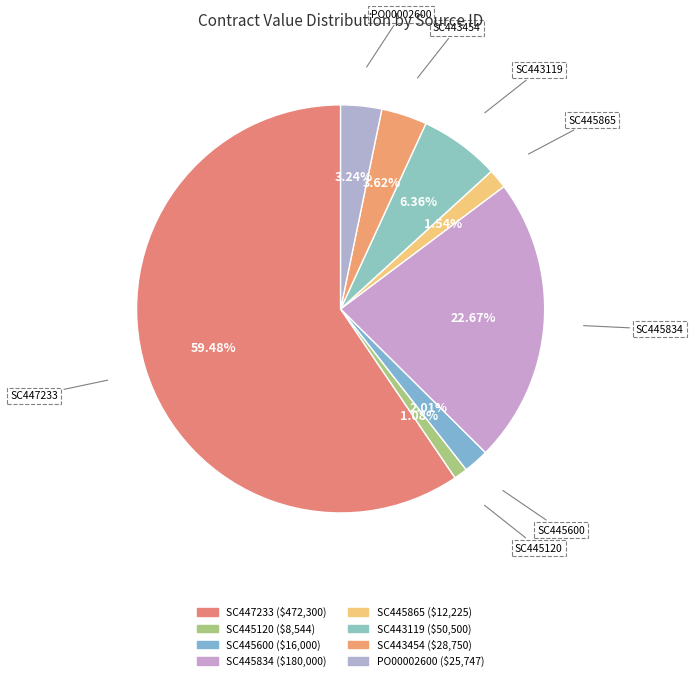

To the nearest percent, what is the difference between the largest and smallest slice percentages?

58%